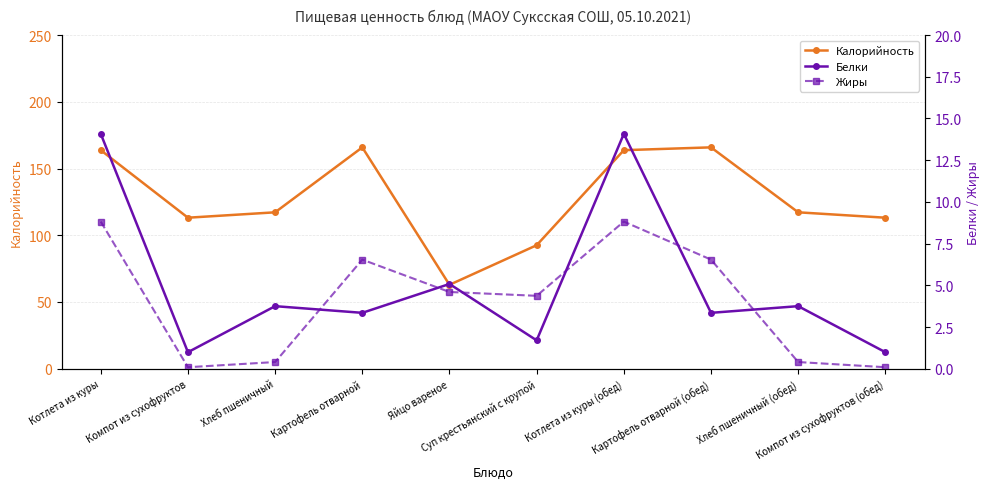

Read the Жиры value at Хлеб пшеничный (обед).

0.4